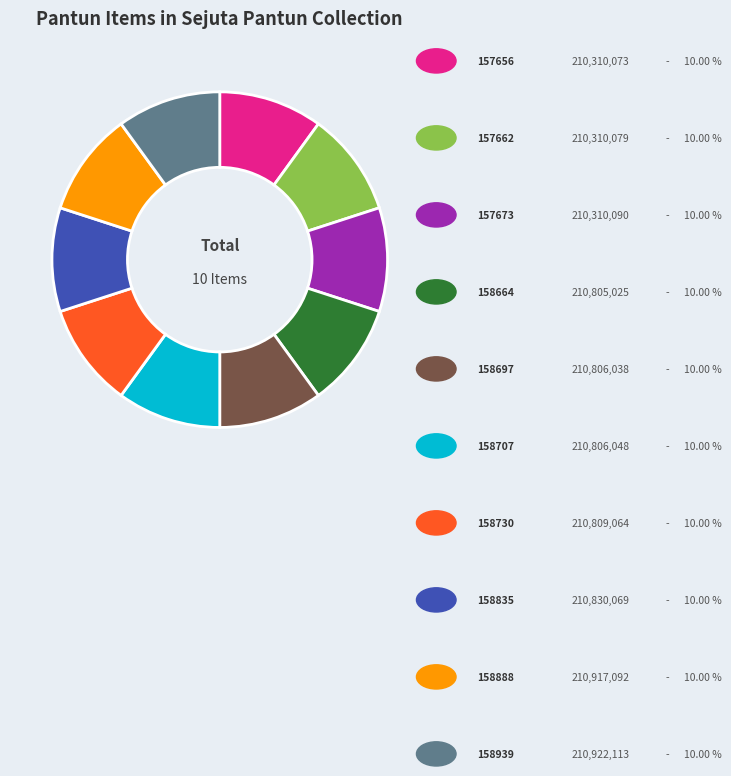

Does any single category account for the majority?

No